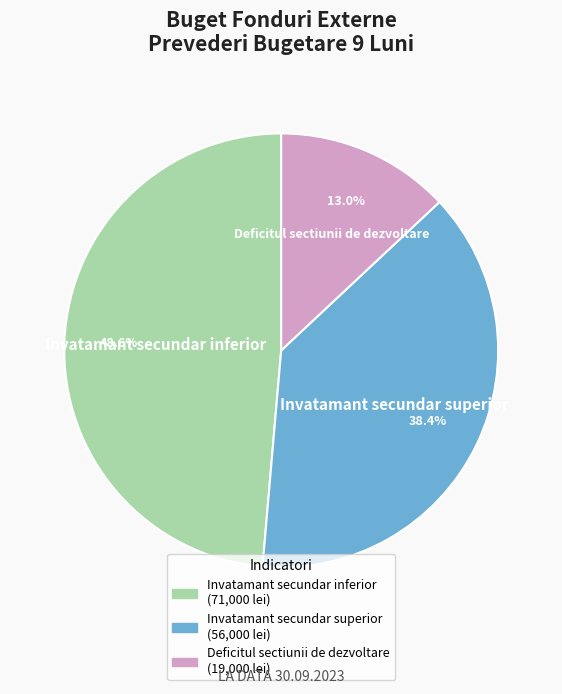

Which category has the smallest portion of the pie?

Deficitul sectiunii de dezvoltare